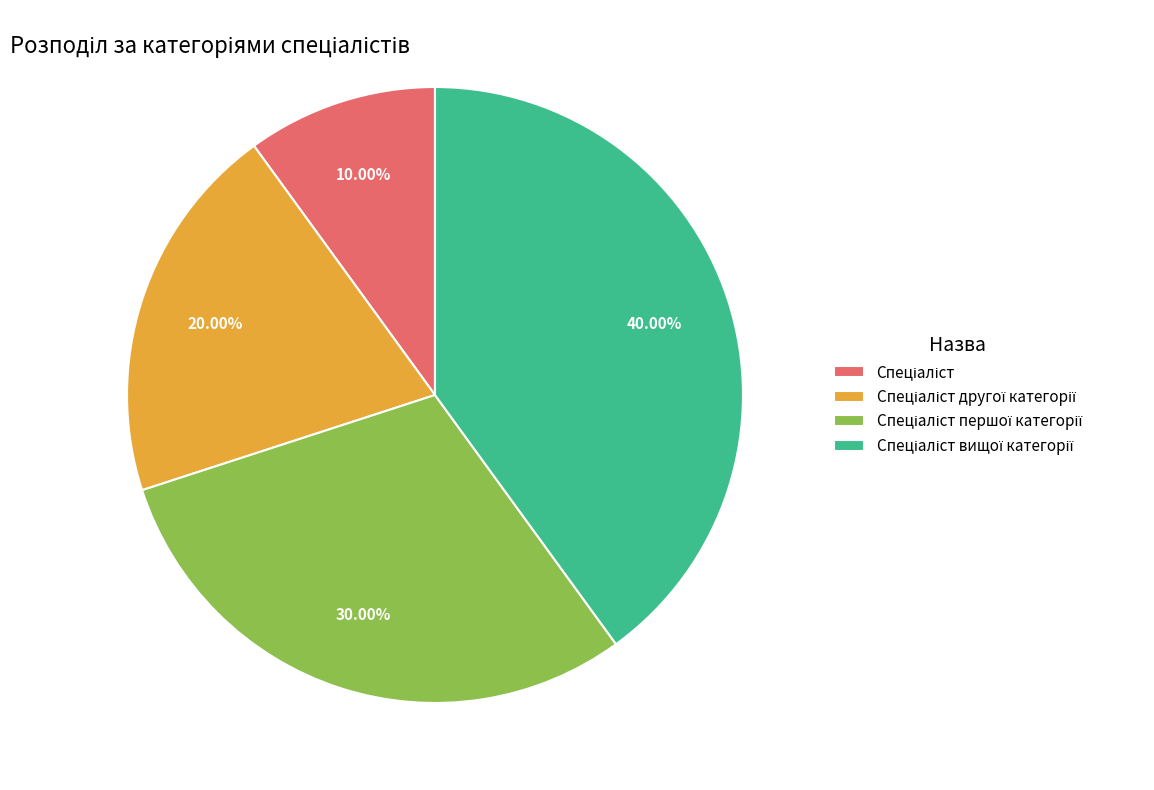

To the nearest percent, what is the average slice percentage?

25%